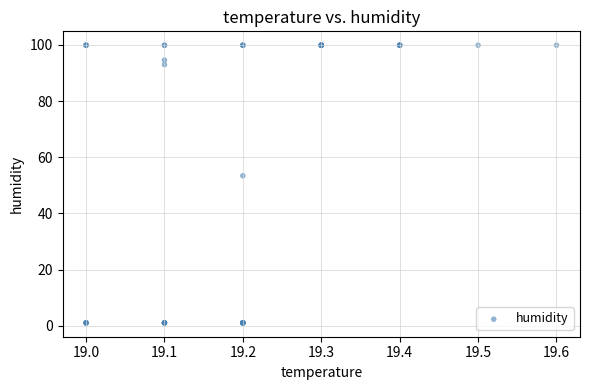

What Y value in the scatter plot is closest to 50?

53.4